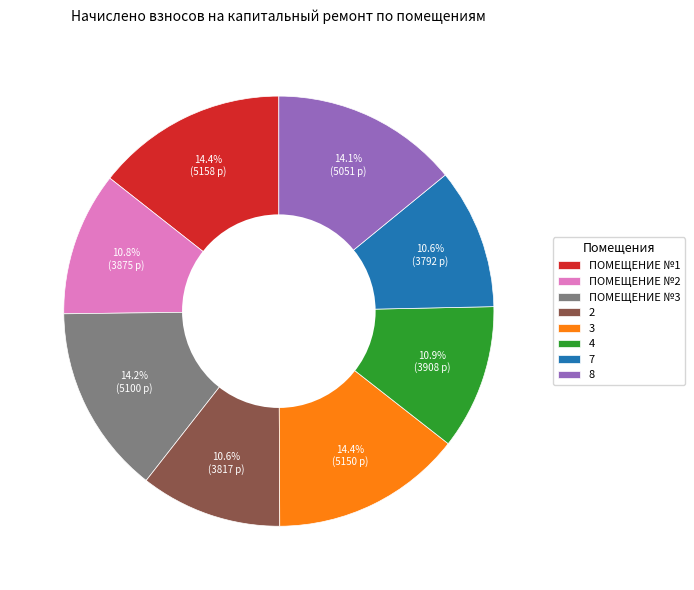

Combined, what portion of the pie is 7 and 8?

24.7%